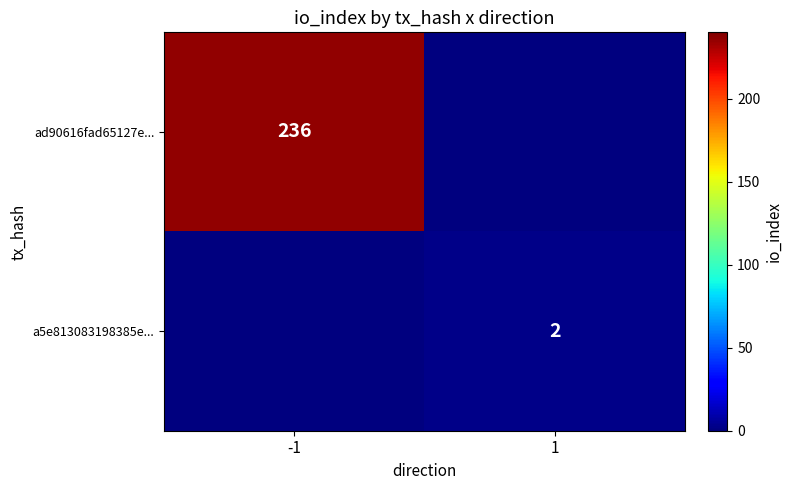

How many data points does each series have?

2